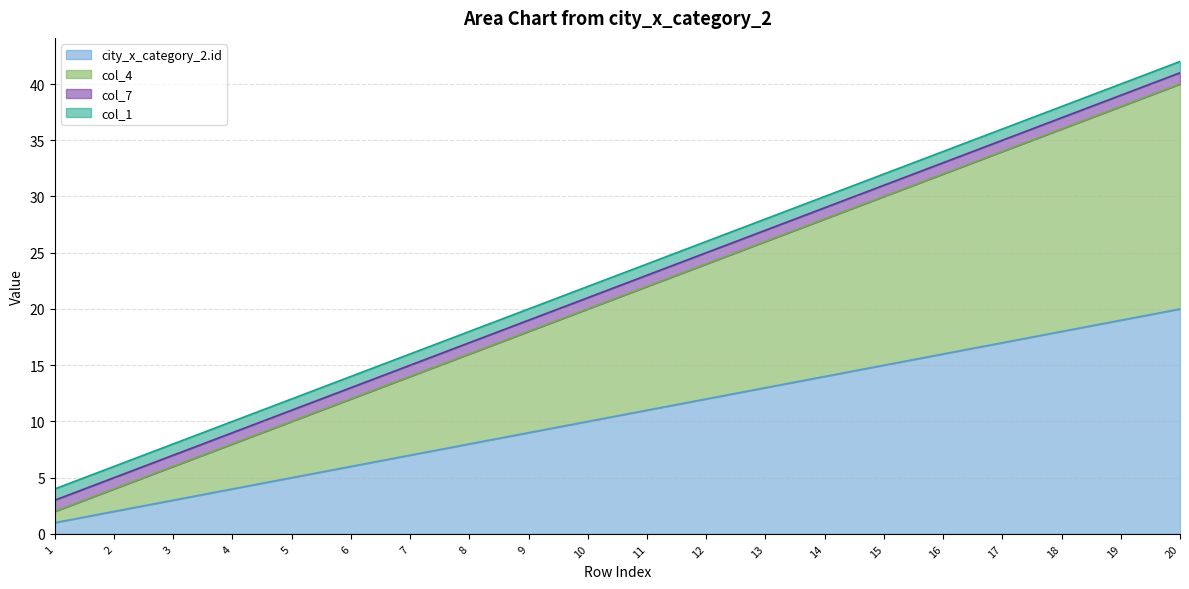

At which category is the sum across all series the highest?

20